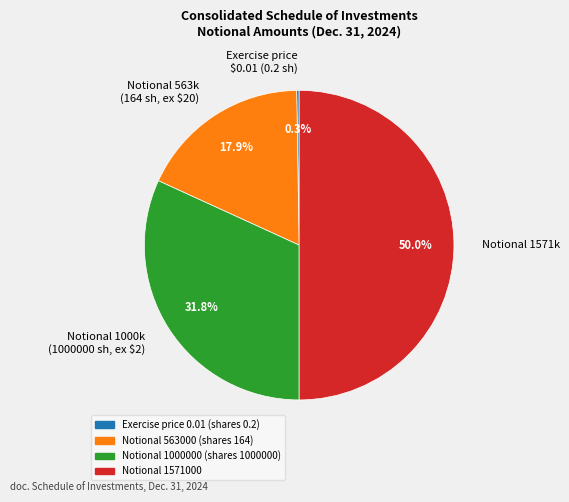

Which slice is the largest?

Notional 1571k